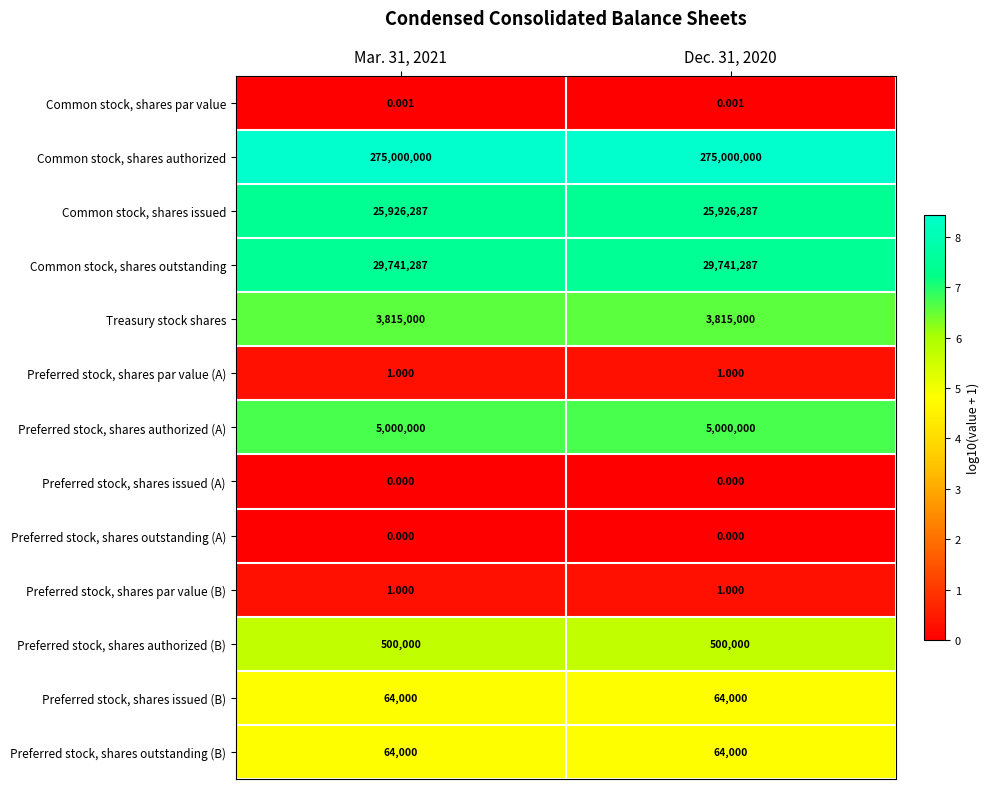

Is the value of Preferred stock, shares par value (A) at Mar. 31, 2021 greater than the value of Preferred stock, shares authorized (A) at Dec. 31, 2020?

No